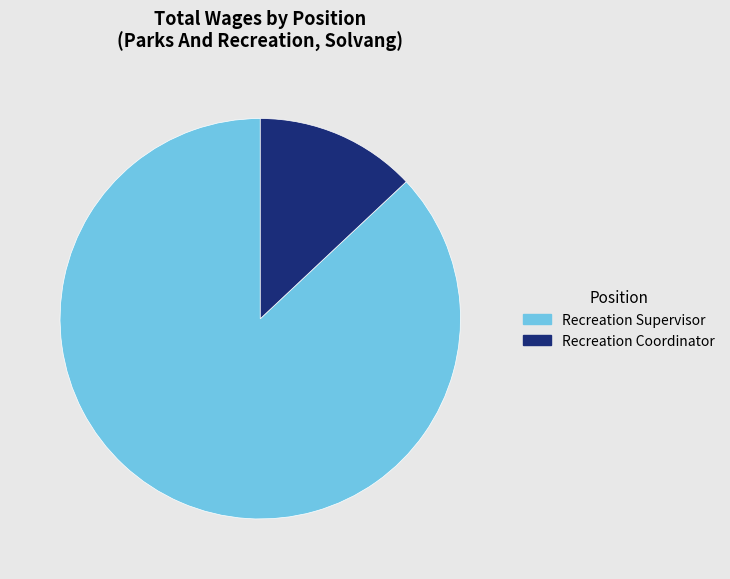

Do Recreation Coordinator and Recreation Supervisor together represent more than half of the pie?

Yes